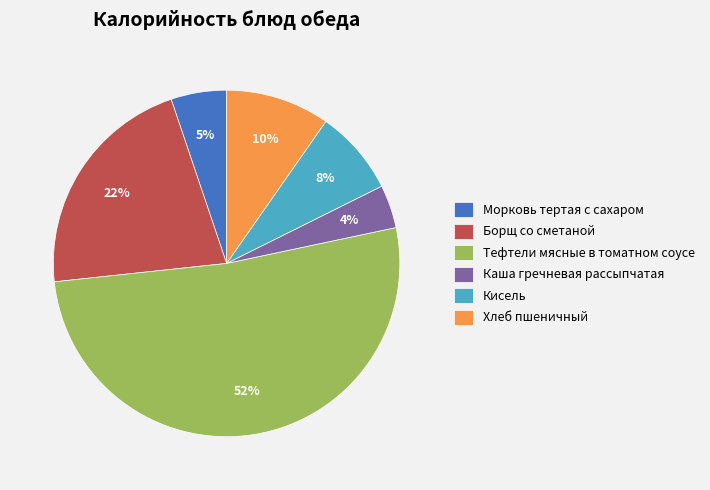

Is there any slice that represents more than half of the pie?

Yes